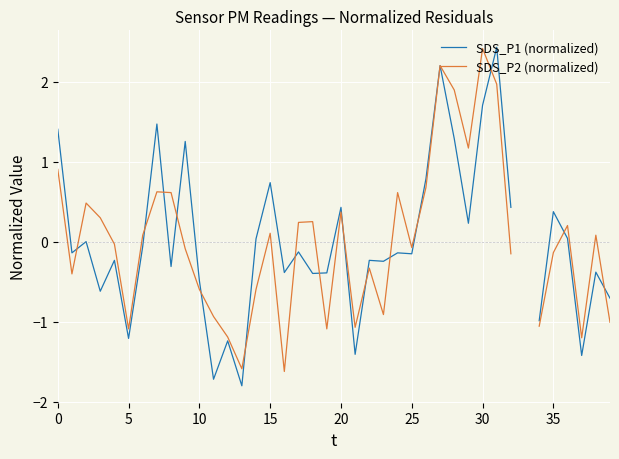

Which series has the widest spread of values?

SDS_P1 (normalized)